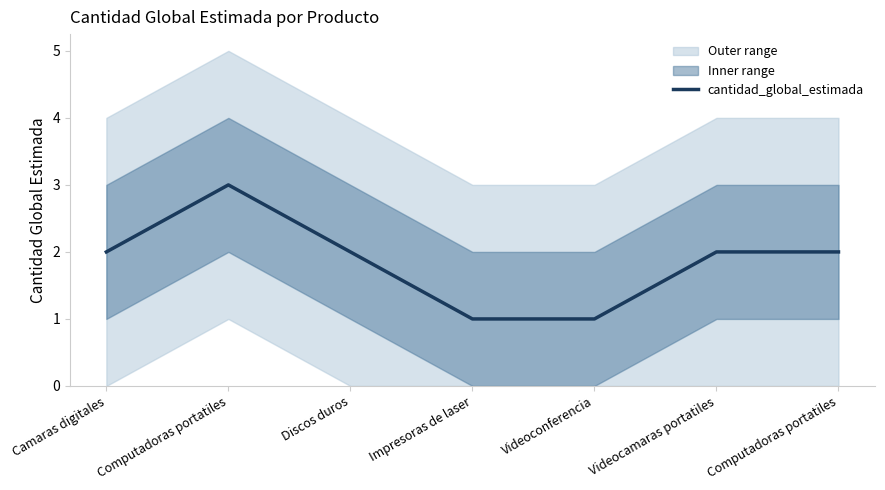

What is the label of the 3rd point from the left?

Discos duros